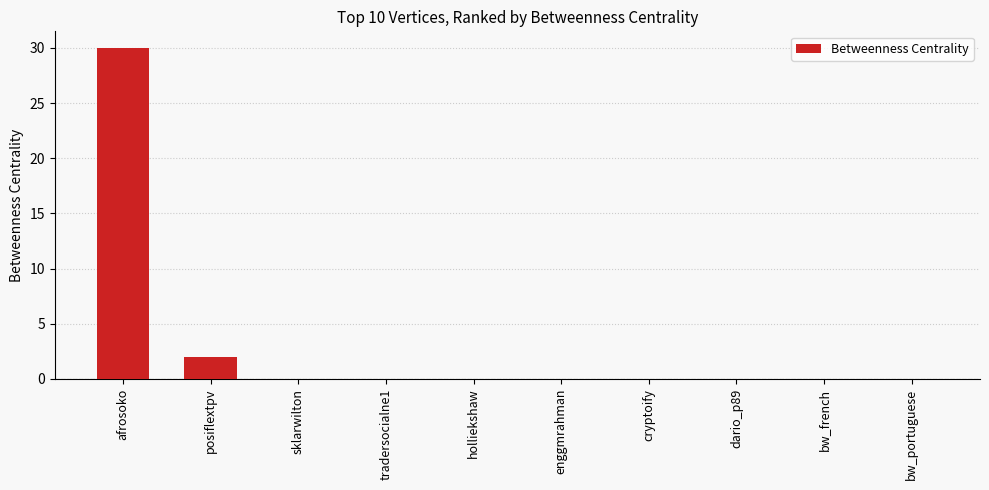

Which category has the highest value across all series?

afrosoko